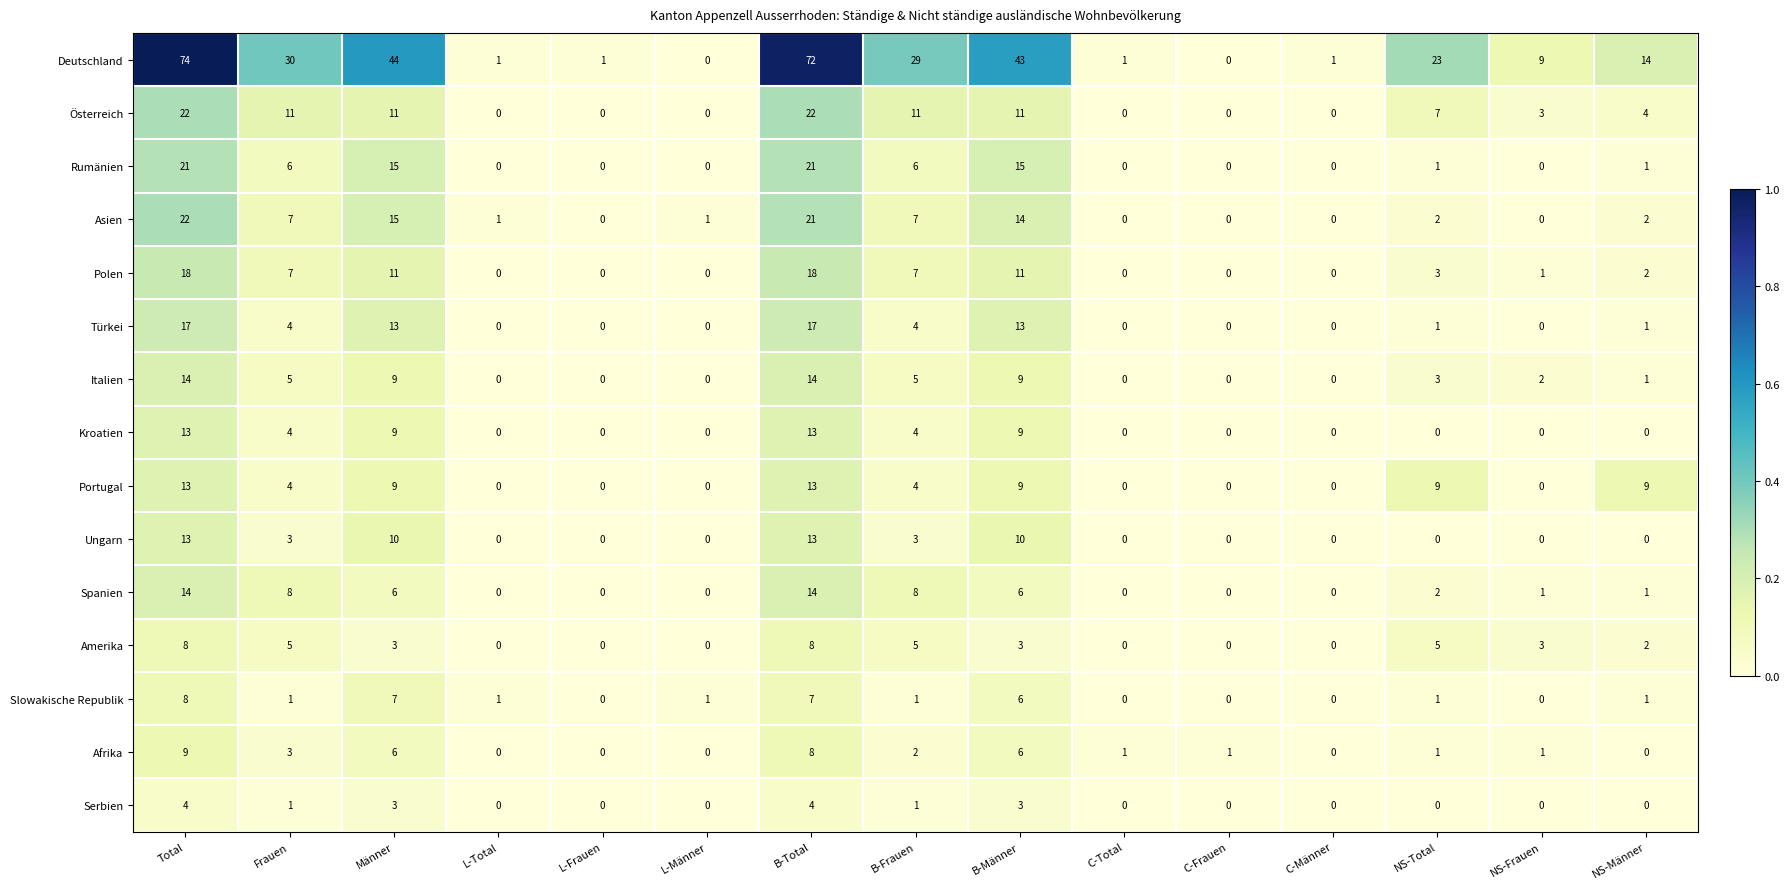

Is it true that Türkei equals 9 at L-Frauen?

False